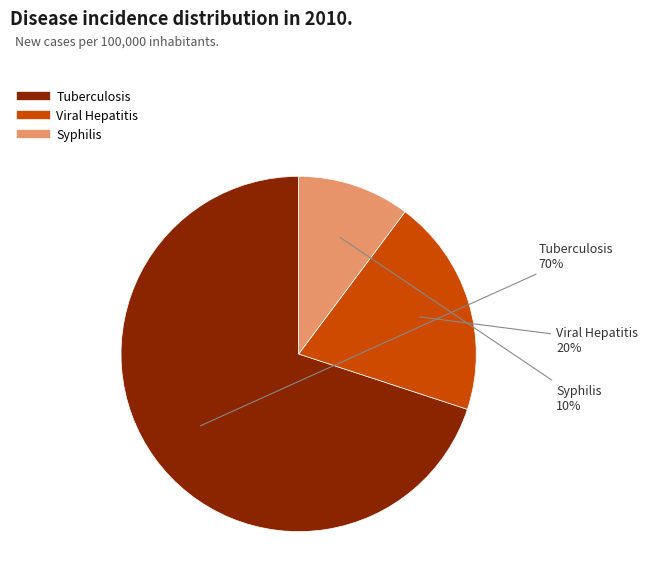

What is the majority slice?

Tuberculosis